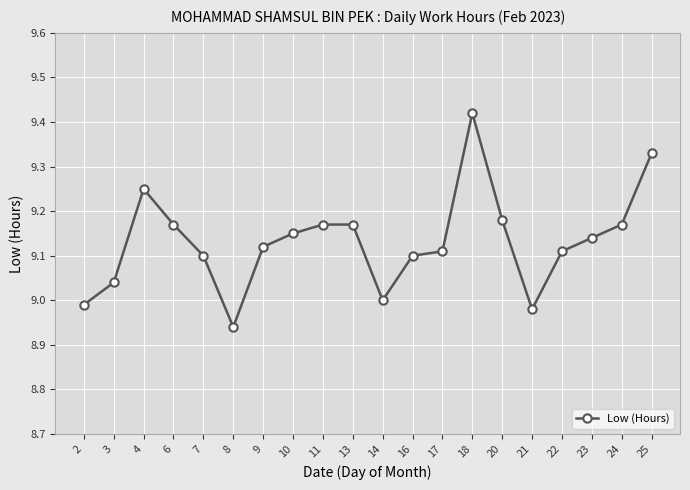

How many series are shown in this chart?

1